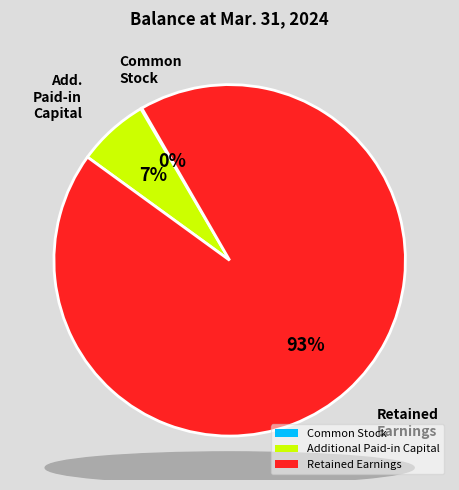

To the nearest percent, what portion does Retained Earnings represent?

93%